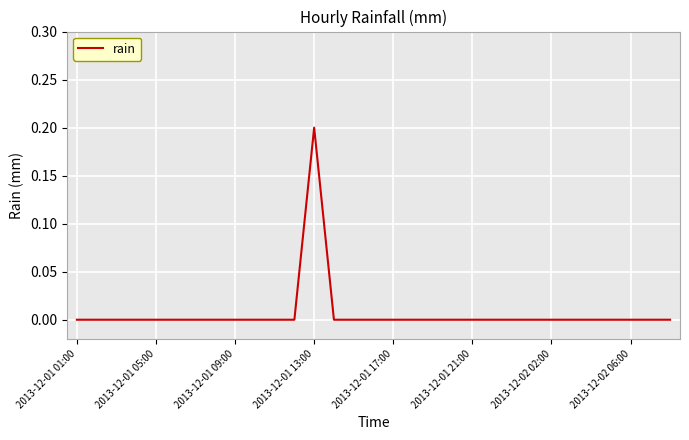

How many lines are shown in the chart?

1